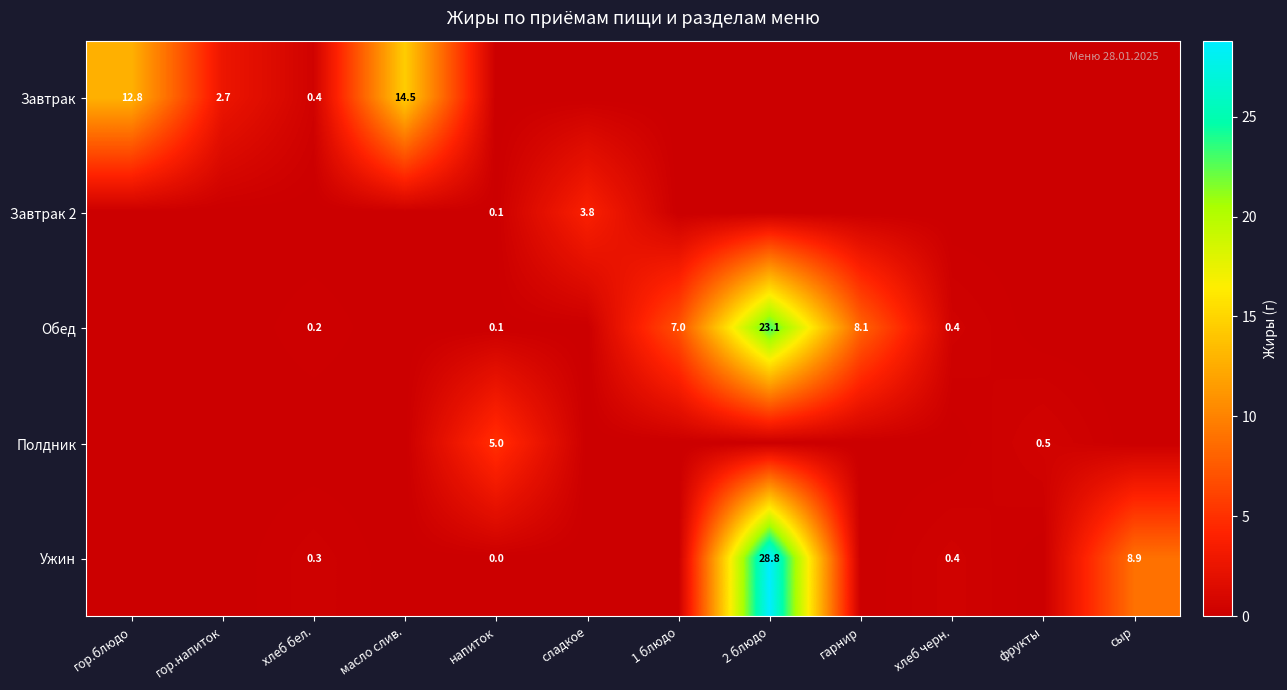

Is it true that Полдник equals 0.5 at фрукты?

True